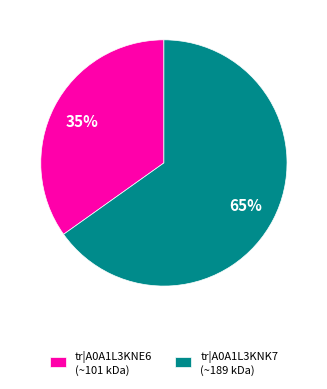

Do tr|A0A1L3KNE6 (~101 kDa) and tr|A0A1L3KNK7 (~189 kDa) together represent more than half of the pie?

Yes